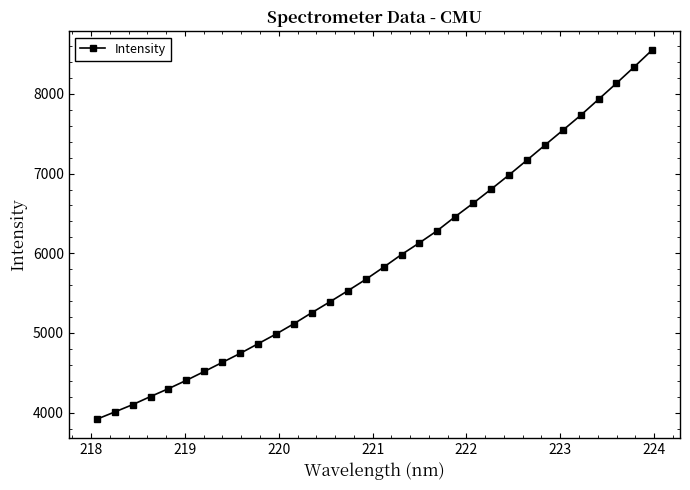

True or false: the data has more than 2 interior local peaks.

False